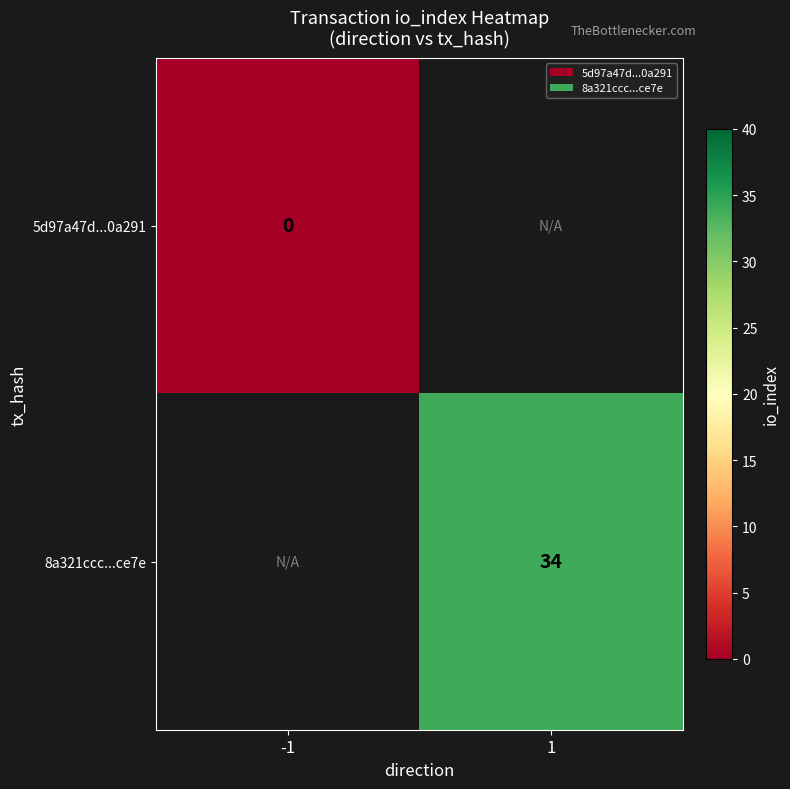

Which label corresponds to the smallest value in the chart?

-1